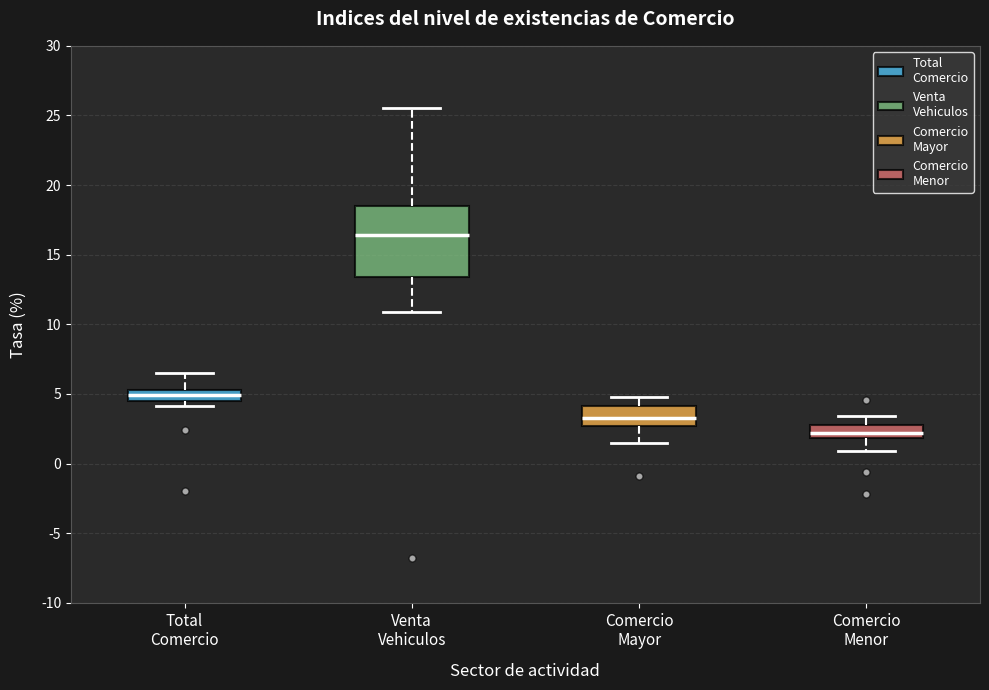

Which box's median line is the lowest?

Comercio Menor